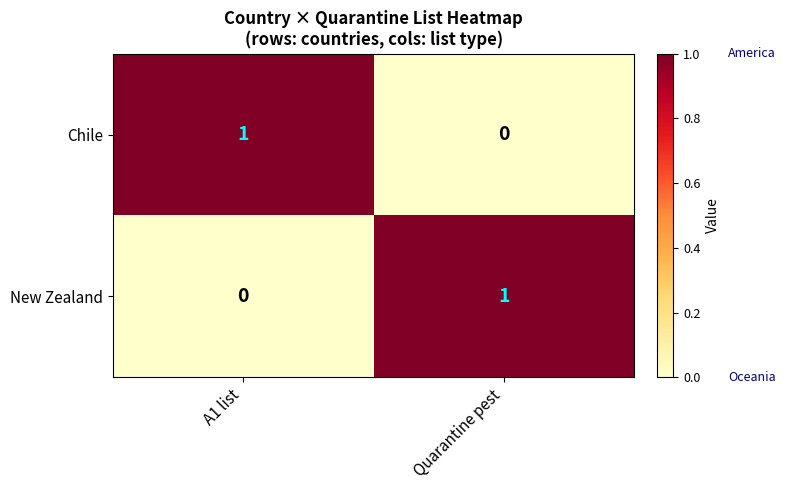

Is the value of New Zealand at A1 list greater than the value of Chile at A1 list?

No